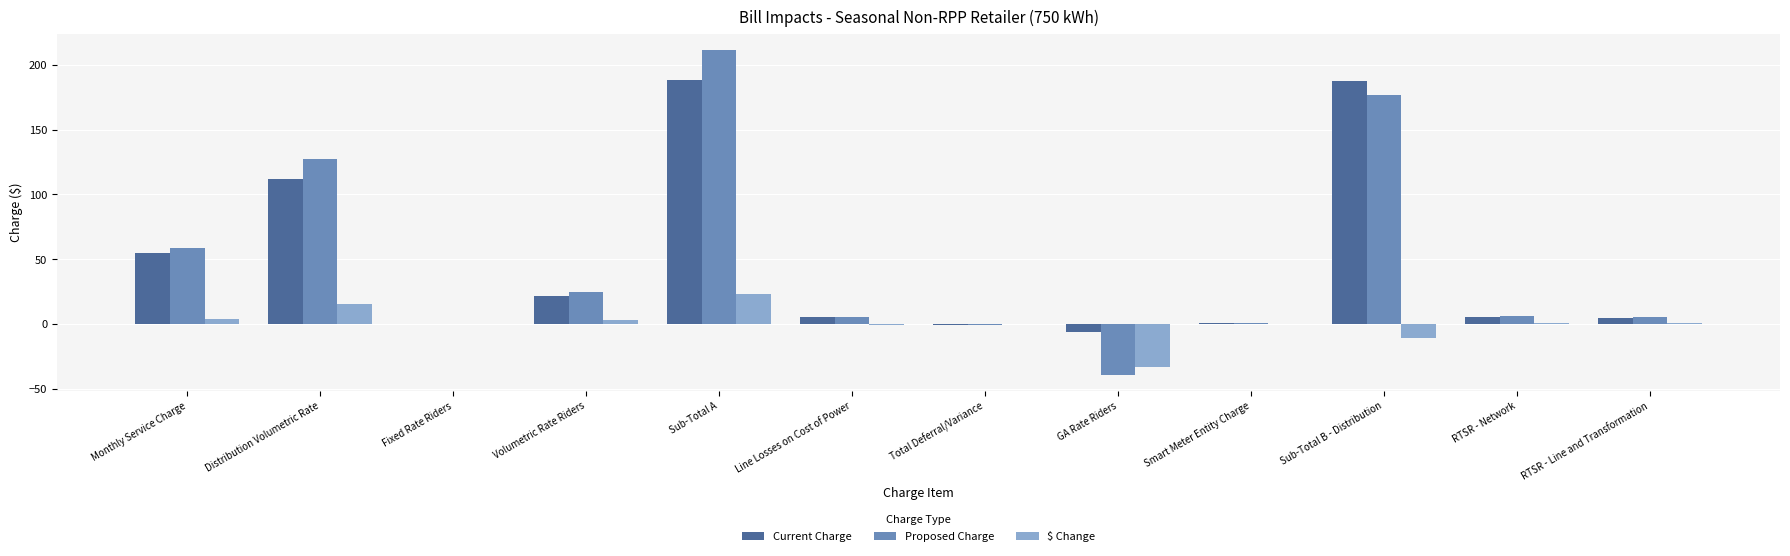

What is the highest value of the Current Charge series?

188.4